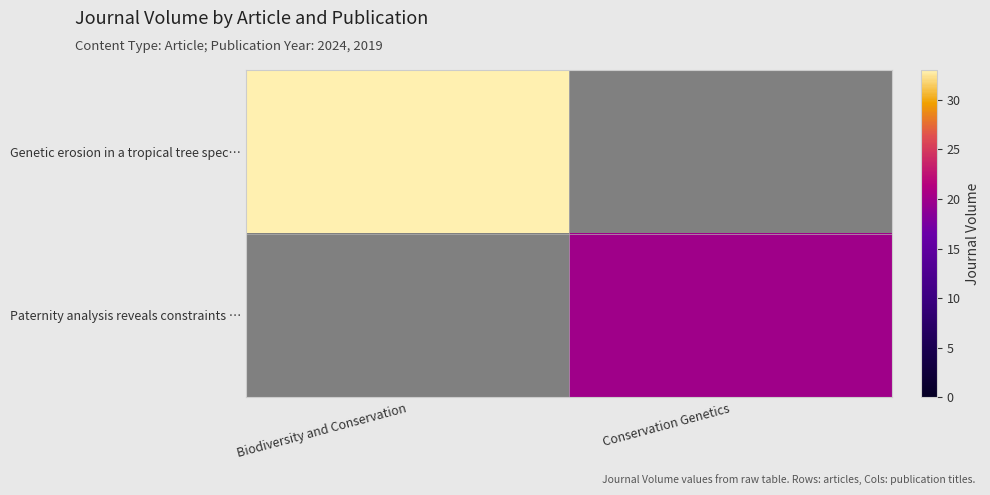

The Paternity analysis reveals constraints … series shows 11.5 at Conservation Genetics. True or false?

False